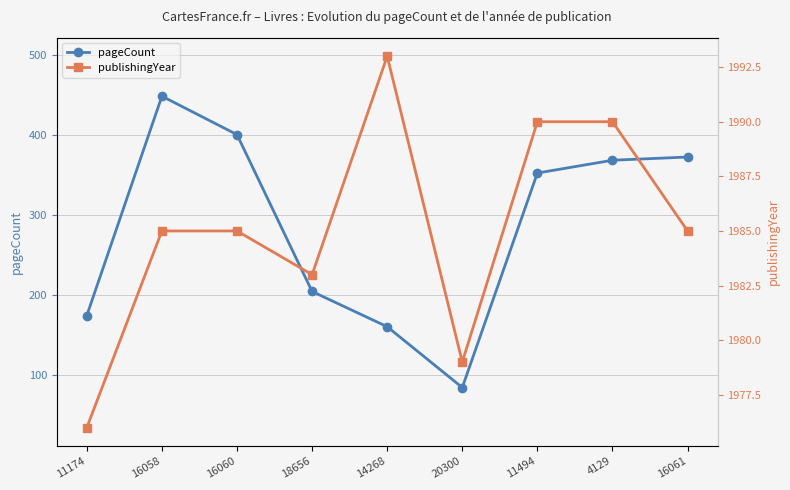

Reading right to left, list all the values displayed in this chart.

pageCount: 372	368	352	84	160	204	400	448	174
publishingYear: 1985	1990	1990	1979	1993	1983	1985	1985	1976